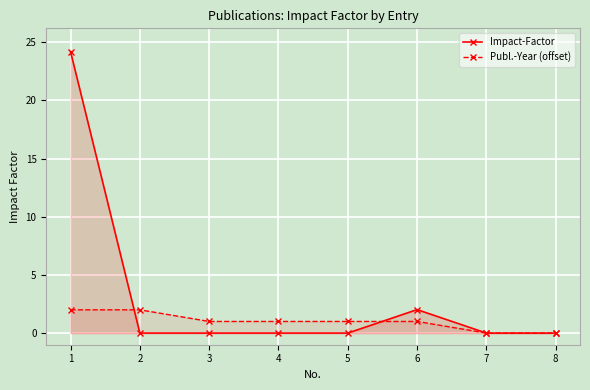

How many data points in Impact-Factor are above 0?

2